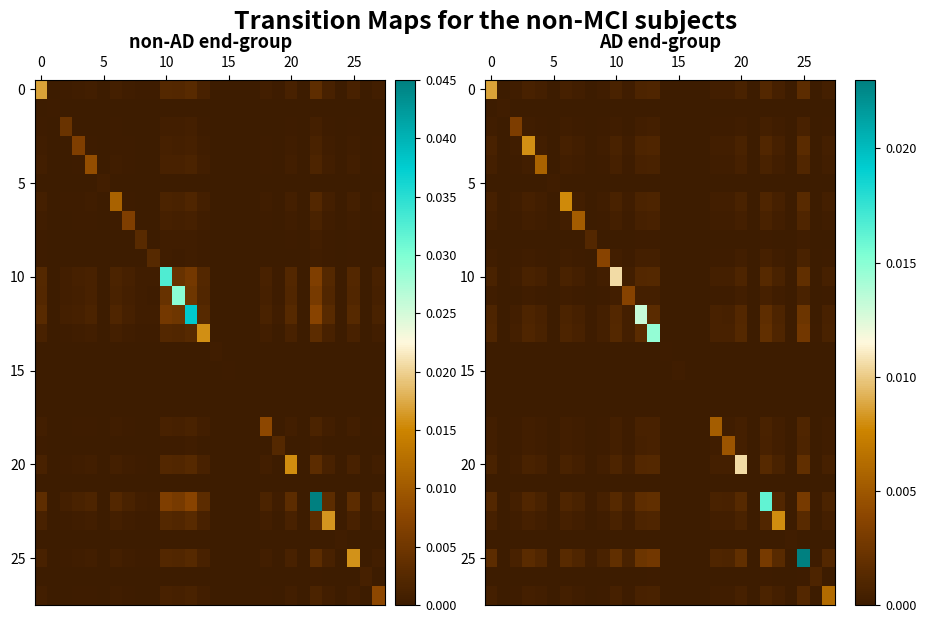

At which category is the sum across all series the highest?

25